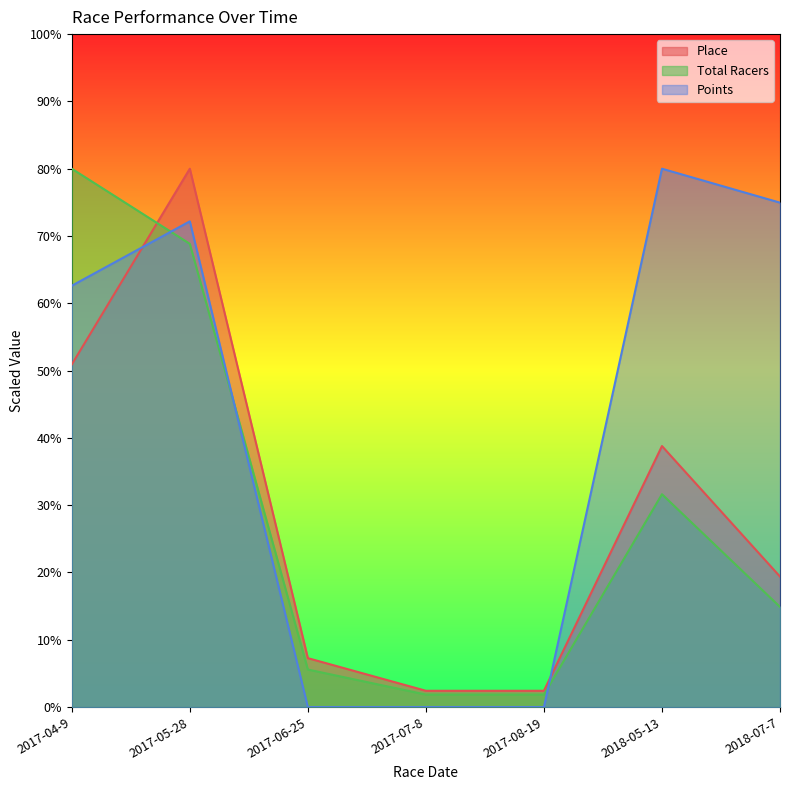

Reading left to right, list all the values displayed in this chart.

Place: 50.9	80.0	7.3	2.4	2.4	38.8	19.4
Total Racers: 80.0	68.8	5.6	1.9	1.9	31.6	14.9
Points: 62.6	72.2	0.0	0.0	0.0	80.0	75.0